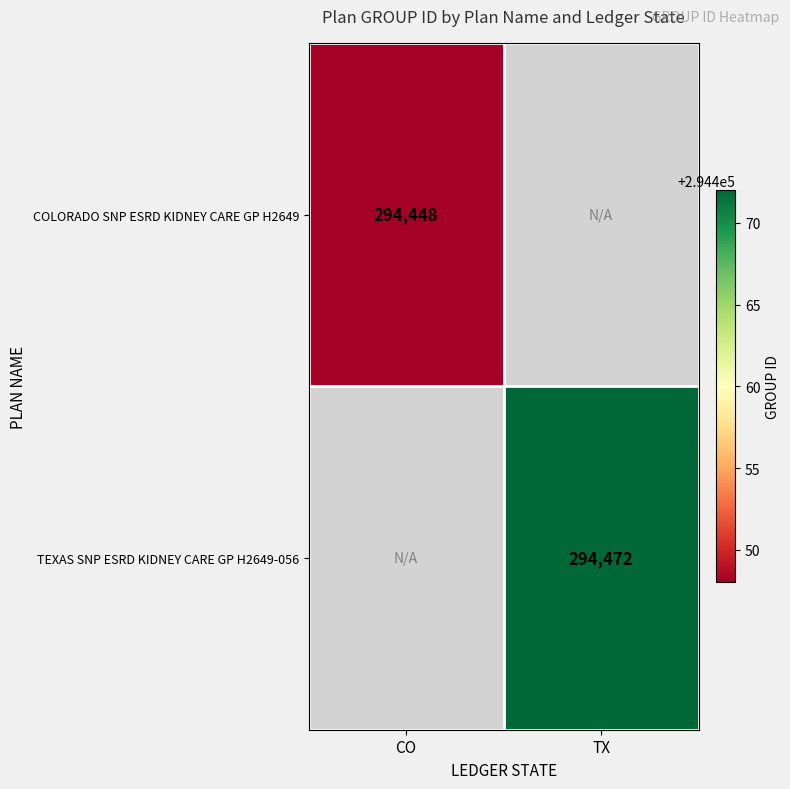

The TEXAS SNP ESRD KIDNEY CARE GP H2649-056 series shows 114230 at TX. True or false?

False